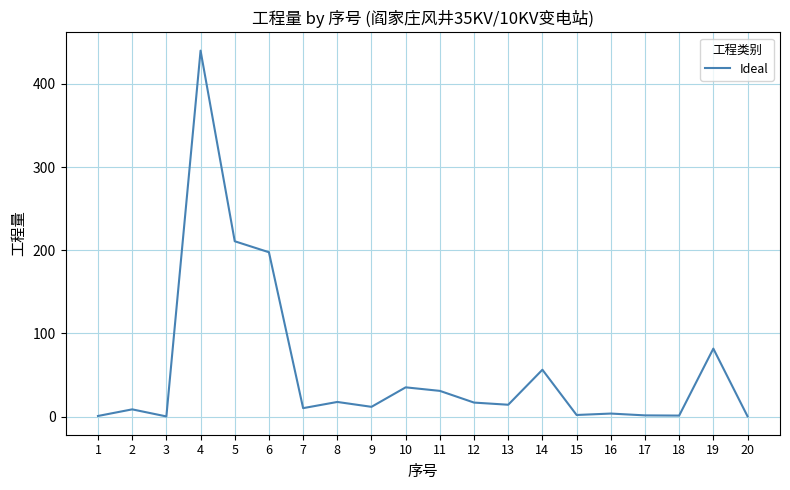

How many interior local valleys (lower than both neighbors) does the data have?

6